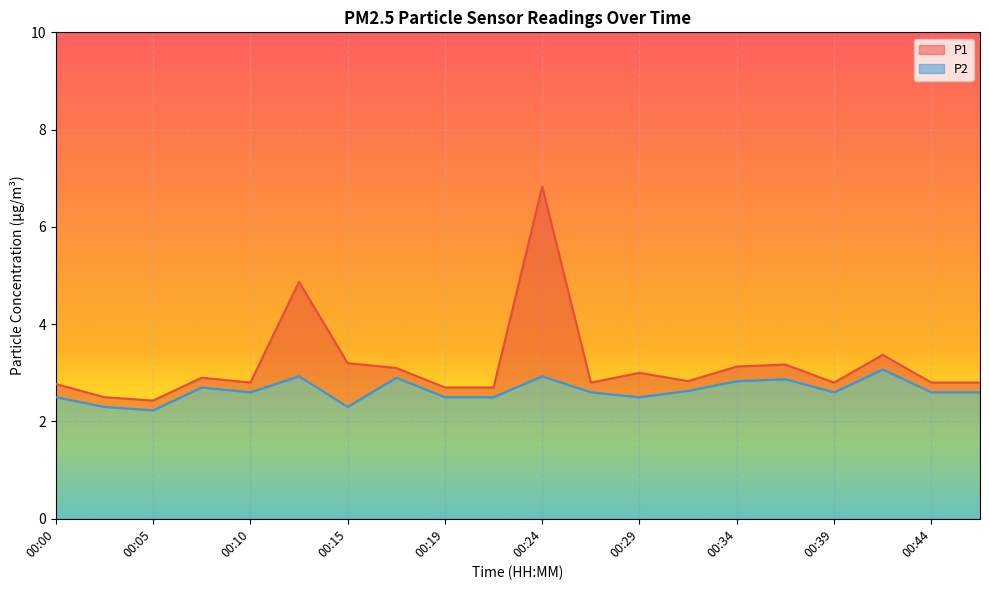

Which series has the largest total across all categories?

P1